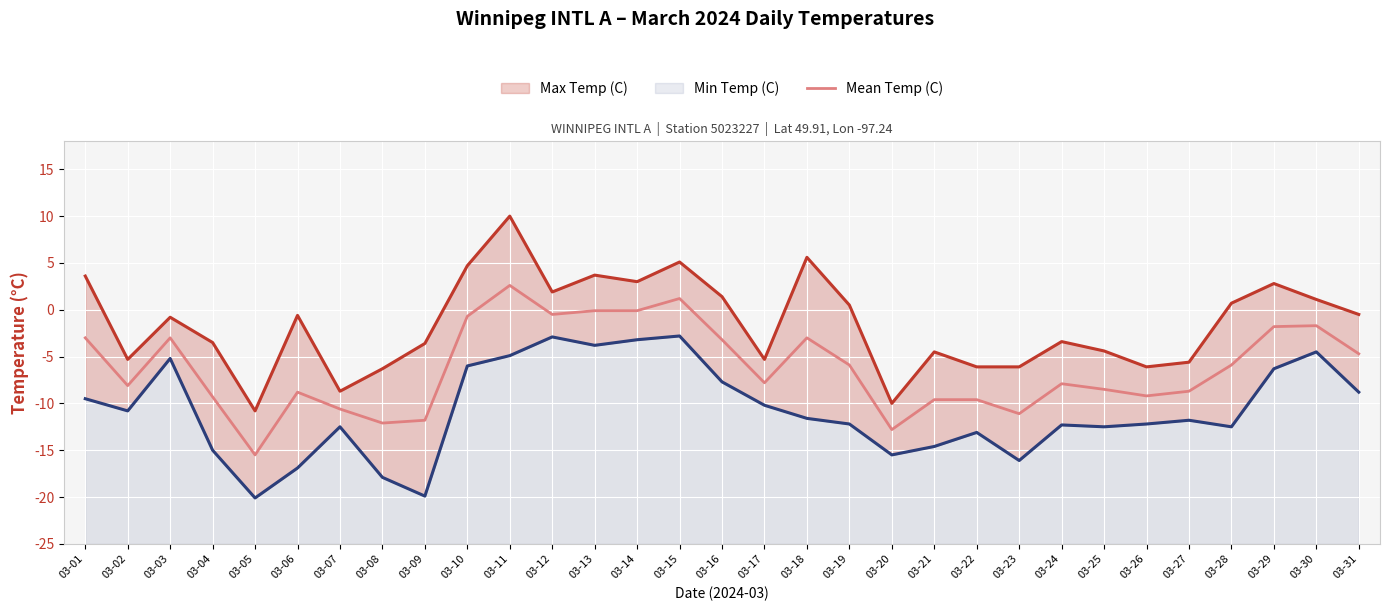

What is the difference between the highest and lowest values at 03-03?

4.4